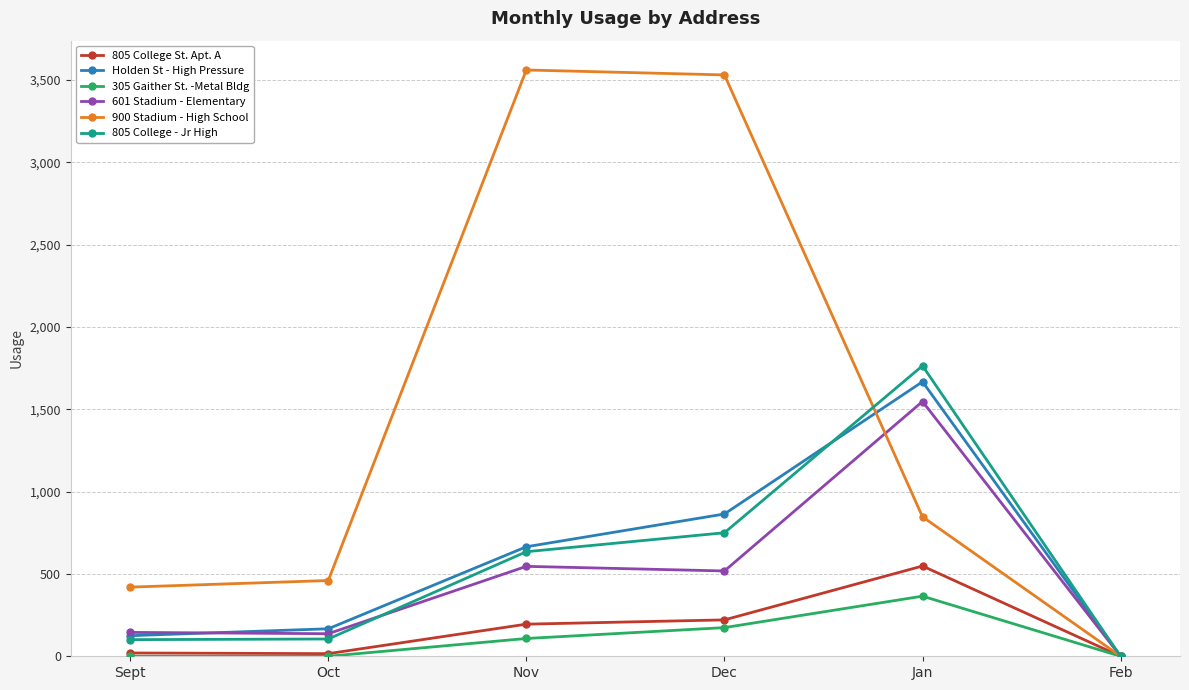

What is the total value across all series at Jan?

6738